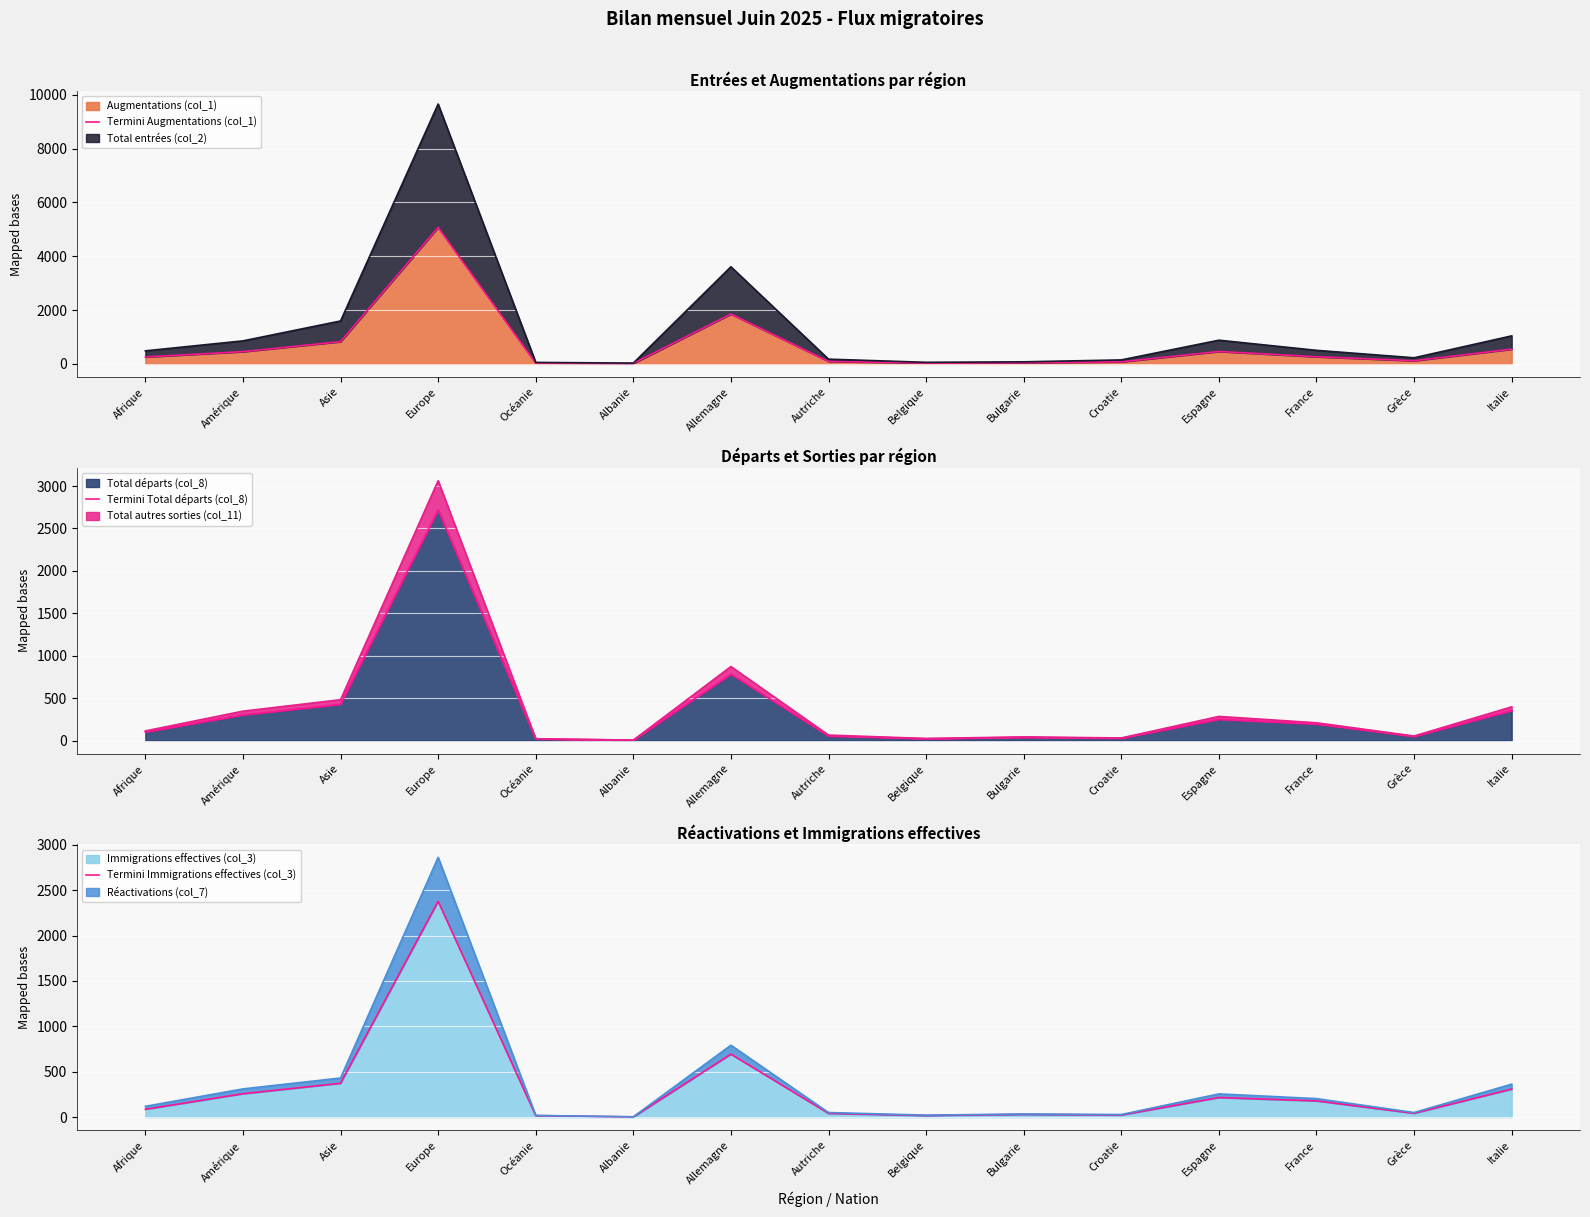

Is it true that Augmentations (col_1) equals 454 at Amérique?

True